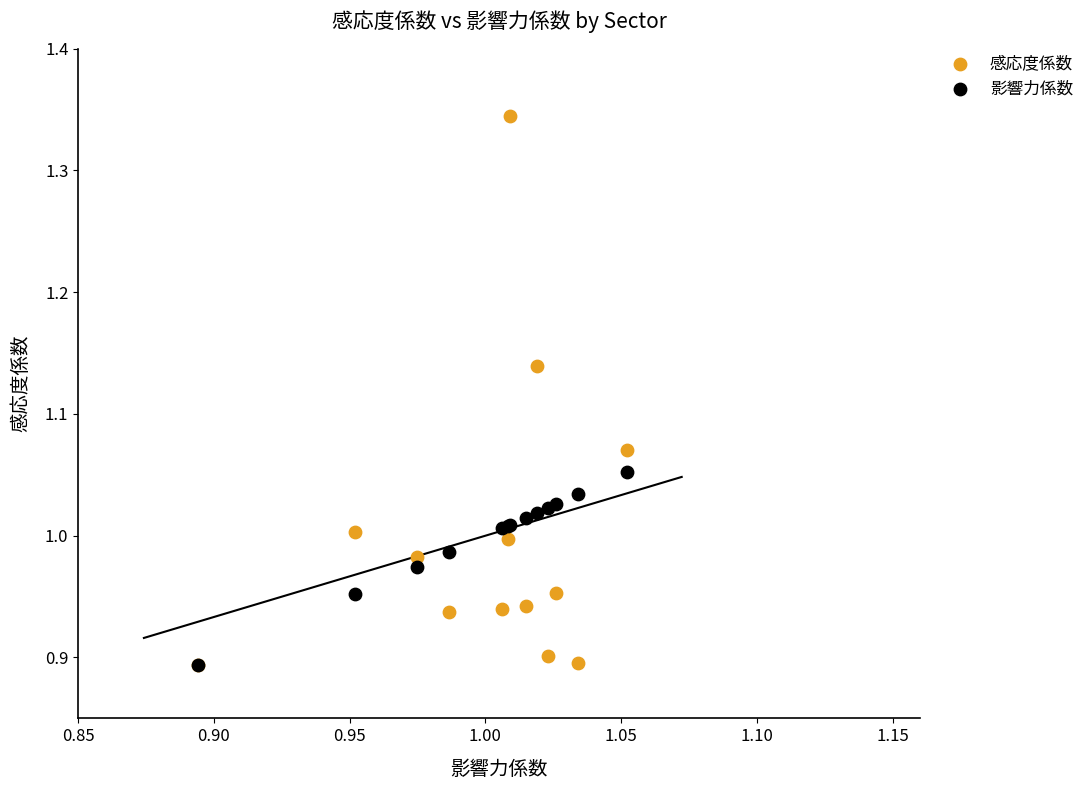

What are all the series names shown in the legend?

感応度係数, 影響力係数